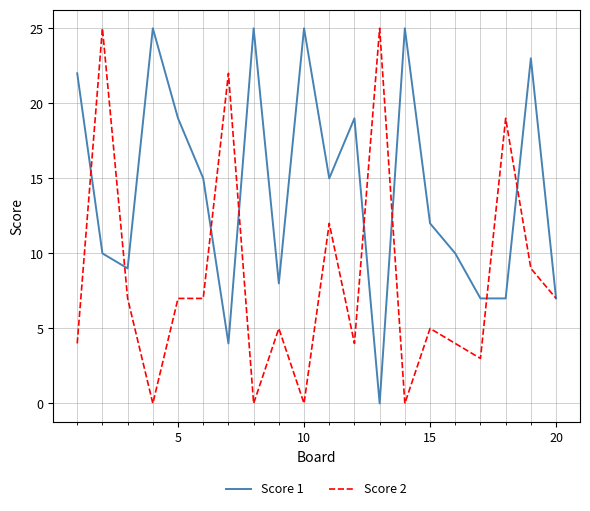

What is the average value of the Score 2 series?

8